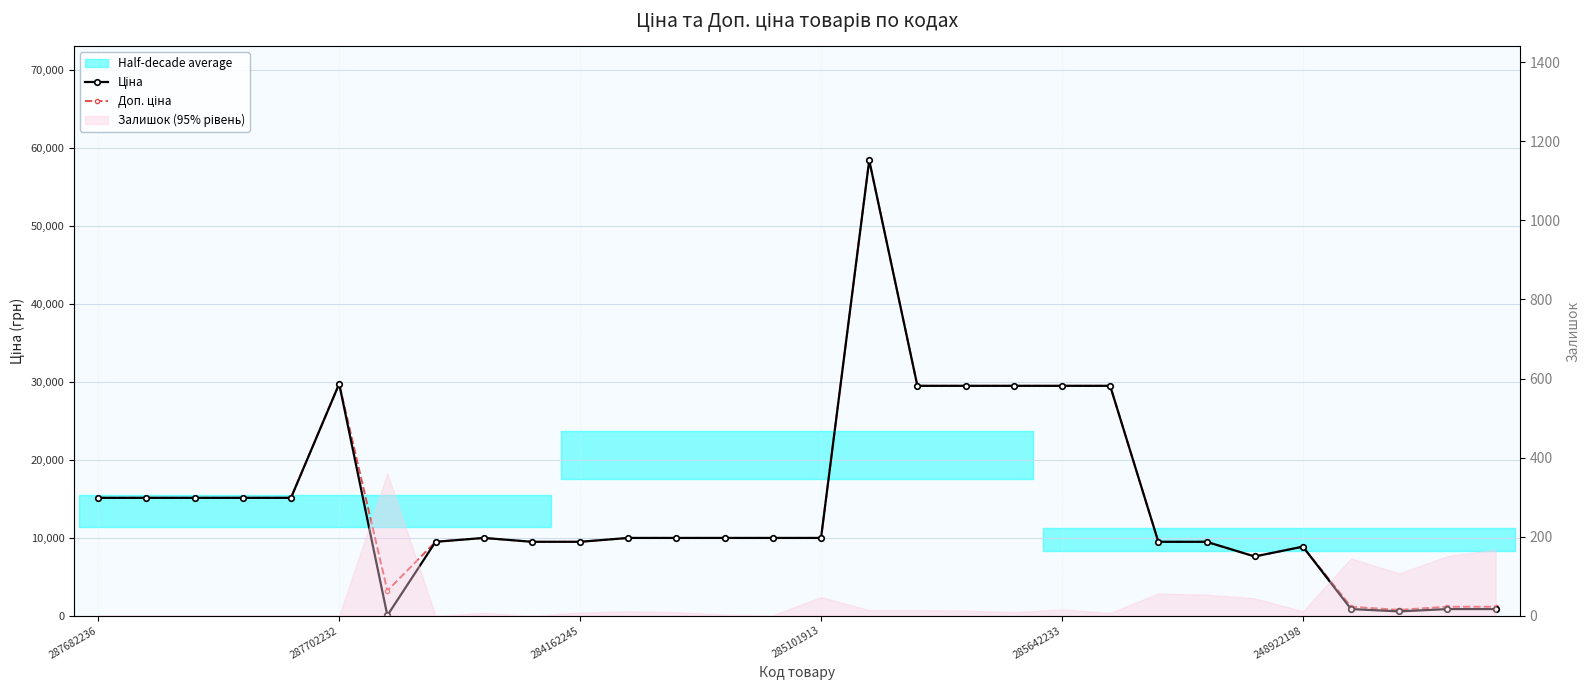

Is it true that Доп. ціна equals 15120.0 at 287682236?

True